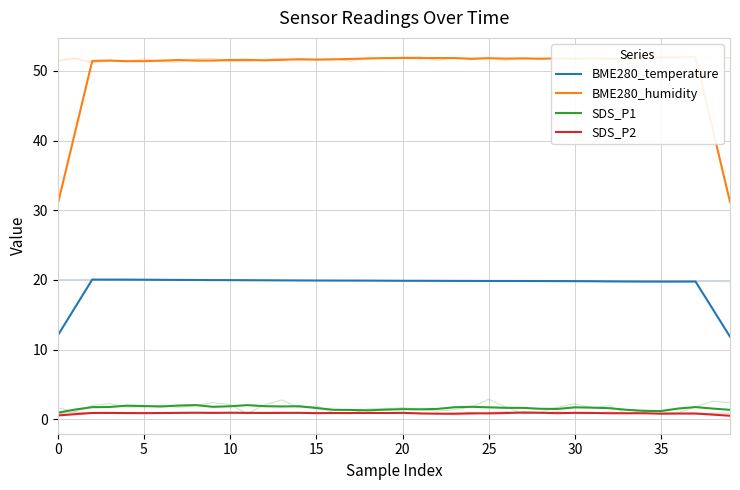

At which category does the chart reach its minimum across all series?

39